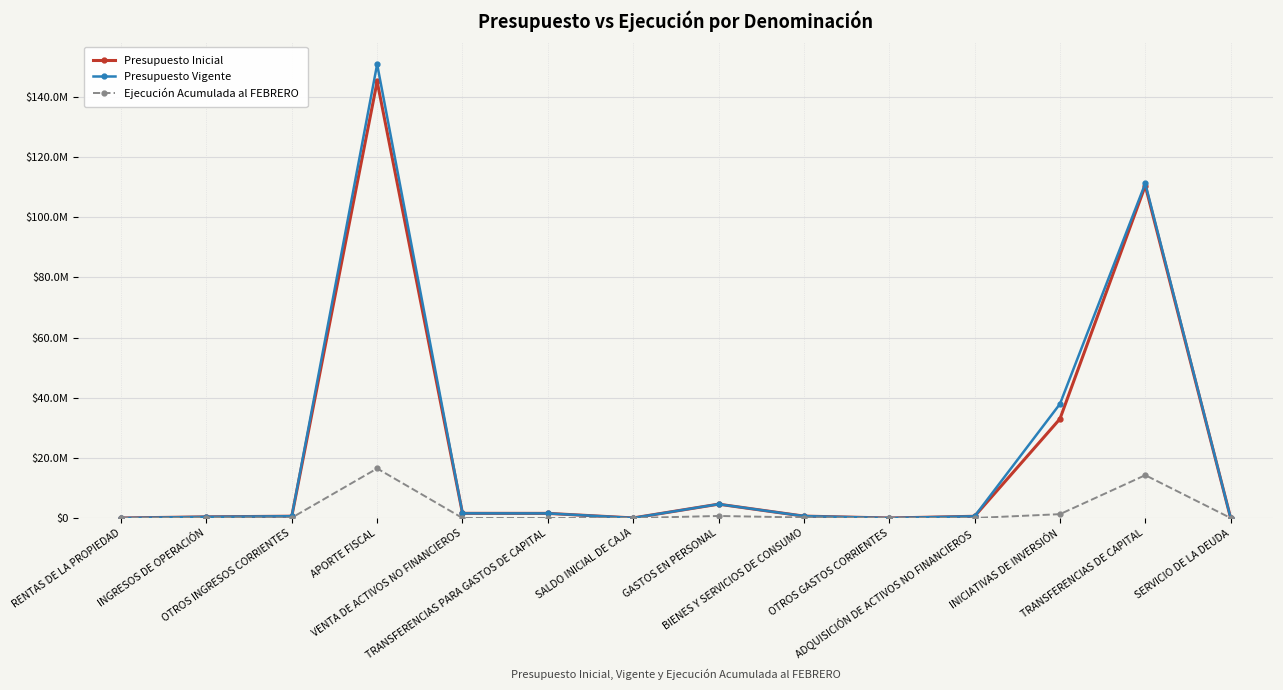

What are all the series names shown in the legend?

Presupuesto Inicial, Presupuesto Vigente, Ejecución Acumulada al FEBRERO